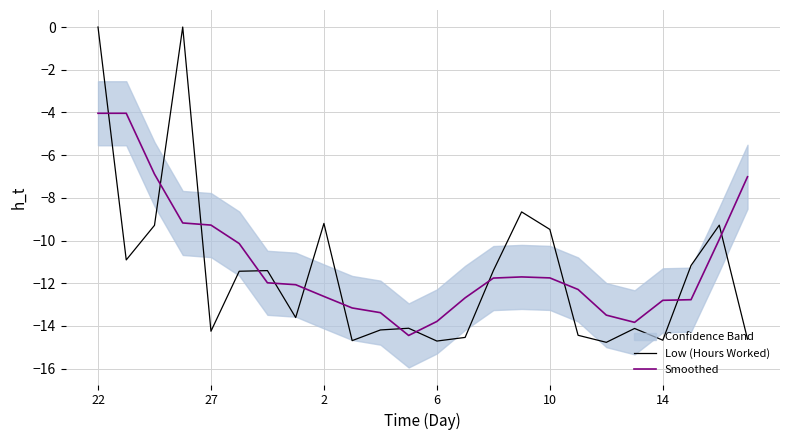

The Low (Hours Worked) series shows -20.2 at 14. True or false?

False